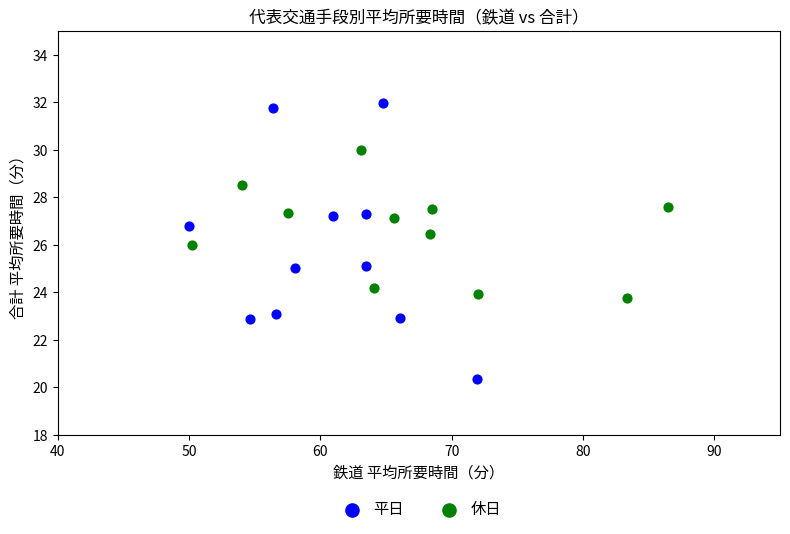

What are all the series names shown in the legend?

平日, 休日